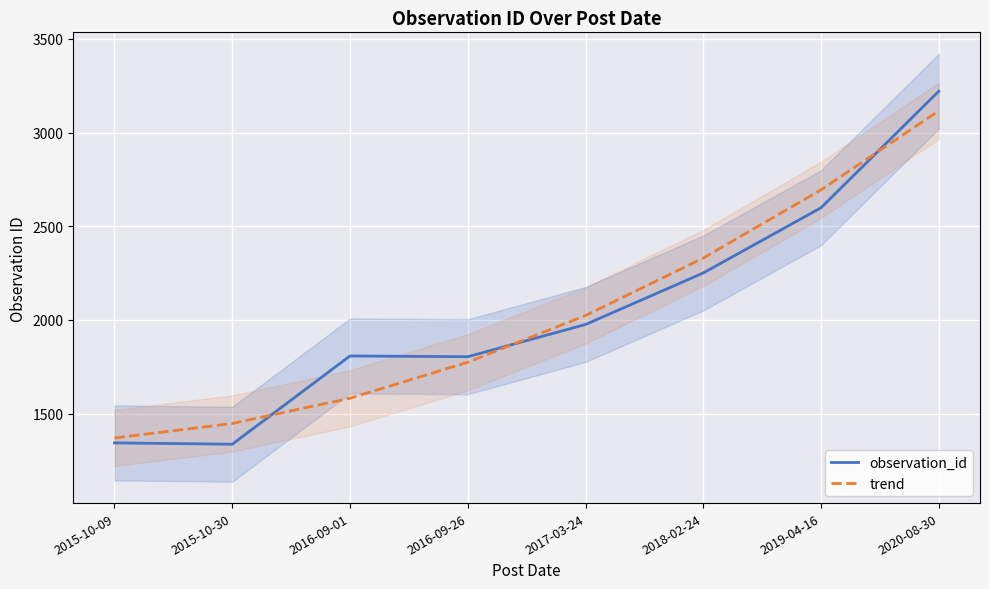

What is the label of the 8th point from the right?

2015-10-09